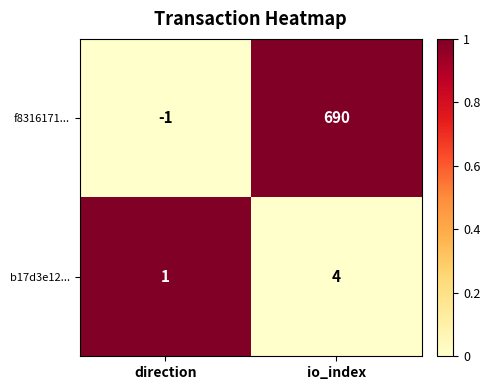

Between direction and io_index, which series saw the biggest shift?

f8316171...